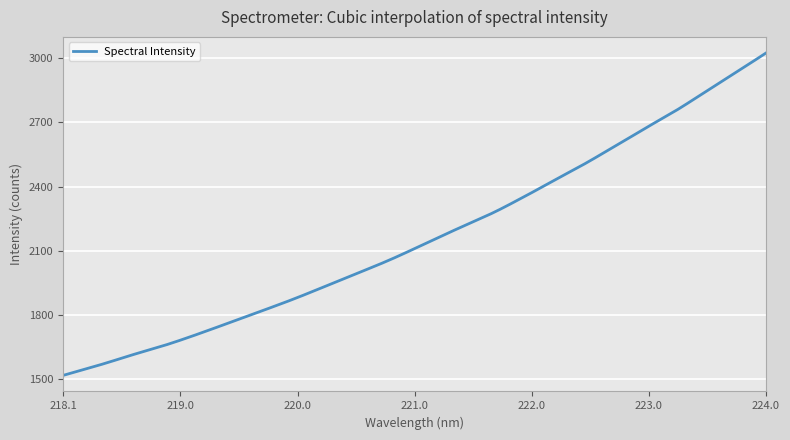

What is the difference between the maximum and minimum values?

1508.4